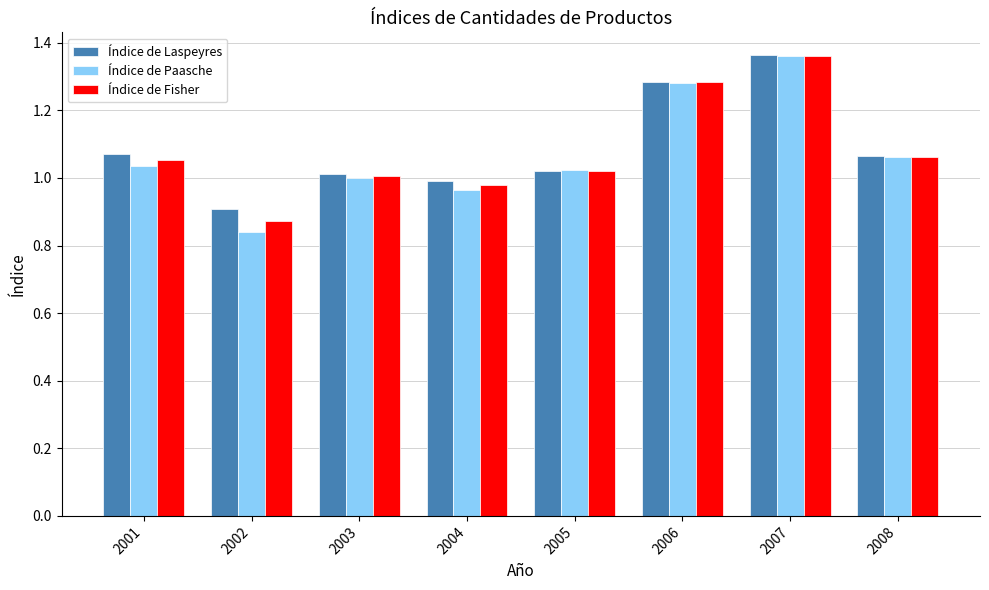

What is the sum of the Índice de Fisher values at 2004 and 2005?

2.0